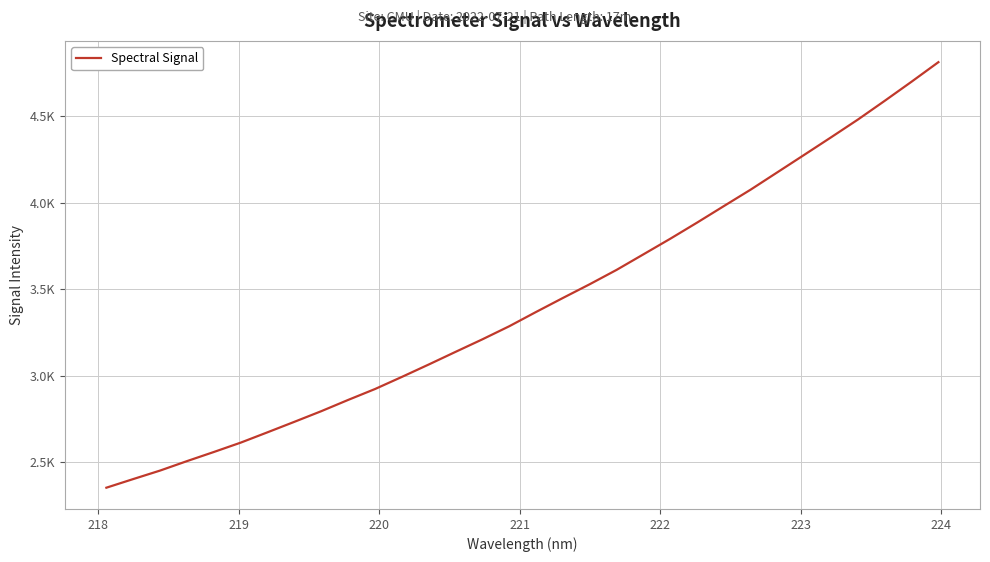

Is this an area chart (filled region under the line)?

No